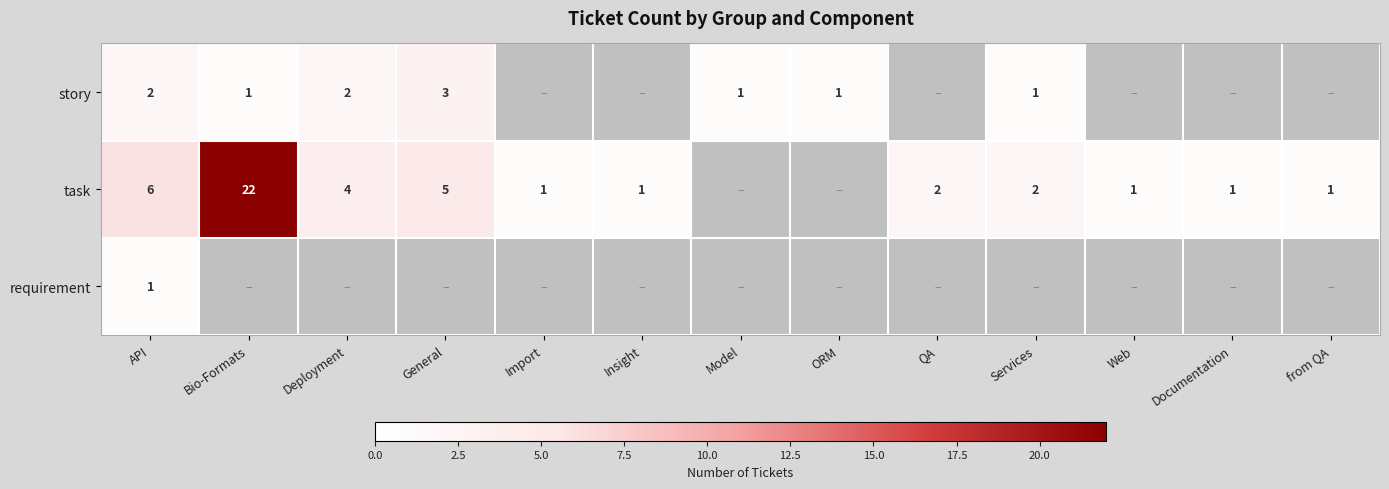

The task series shows 2 at API. True or false?

False